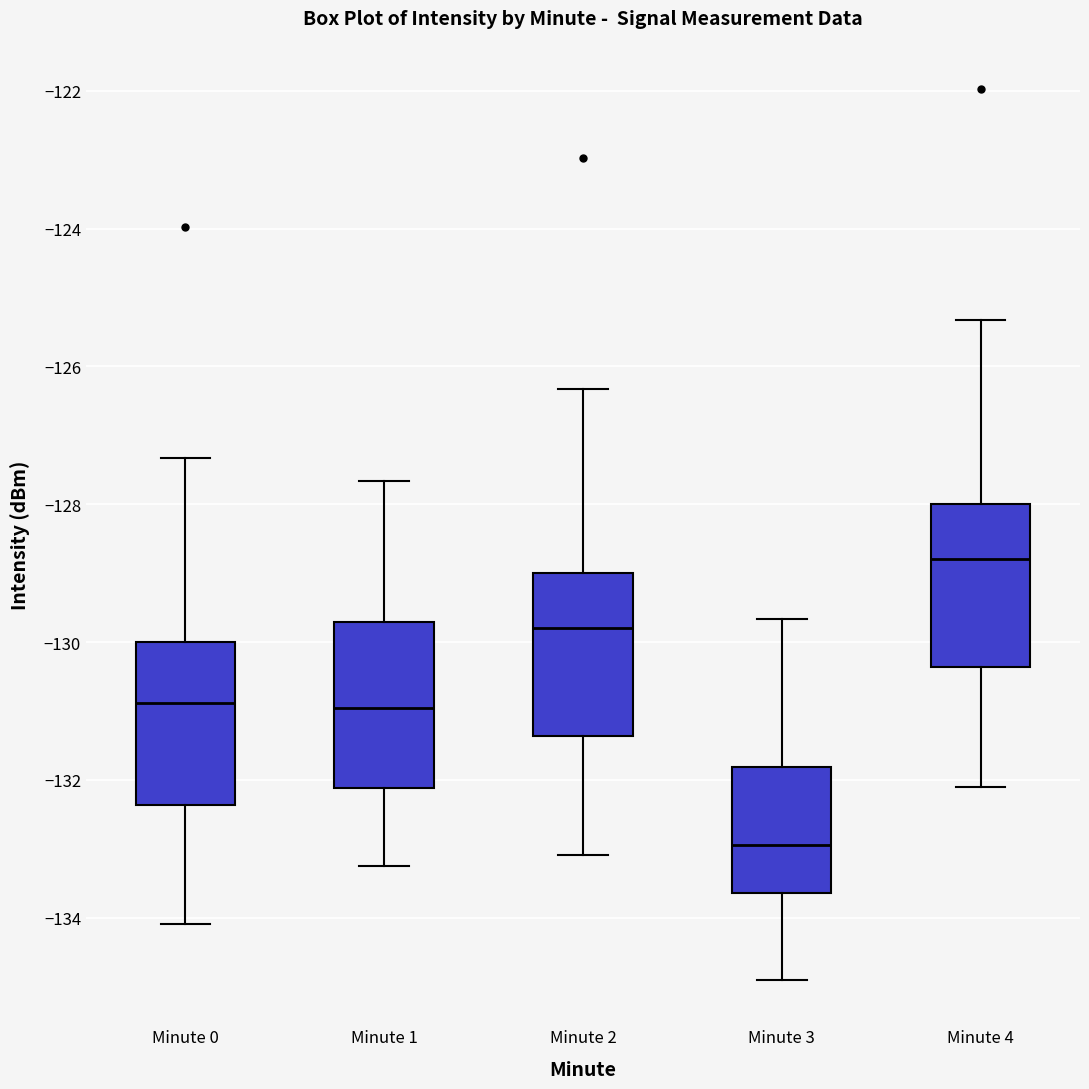

Reading left to right, read every box against the y-axis: the position of its median line, the range the box covers, and the ends of its whiskers. The values are not printed on the chart, so give them approximately, as read against the axis.

Minute 0: median -130.8, box -132.4 to -130.0, whiskers -134.0 to -127.4
Minute 1: median -131.0, box -132.2 to -129.8, whiskers -133.2 to -127.6
Minute 2: median -129.8, box -131.4 to -129.0, whiskers -133.0 to -126.4
Minute 3: median -133.0, box -133.6 to -131.8, whiskers -135.0 to -129.6
Minute 4: median -128.8, box -130.4 to -128.0, whiskers -132.0 to -125.4